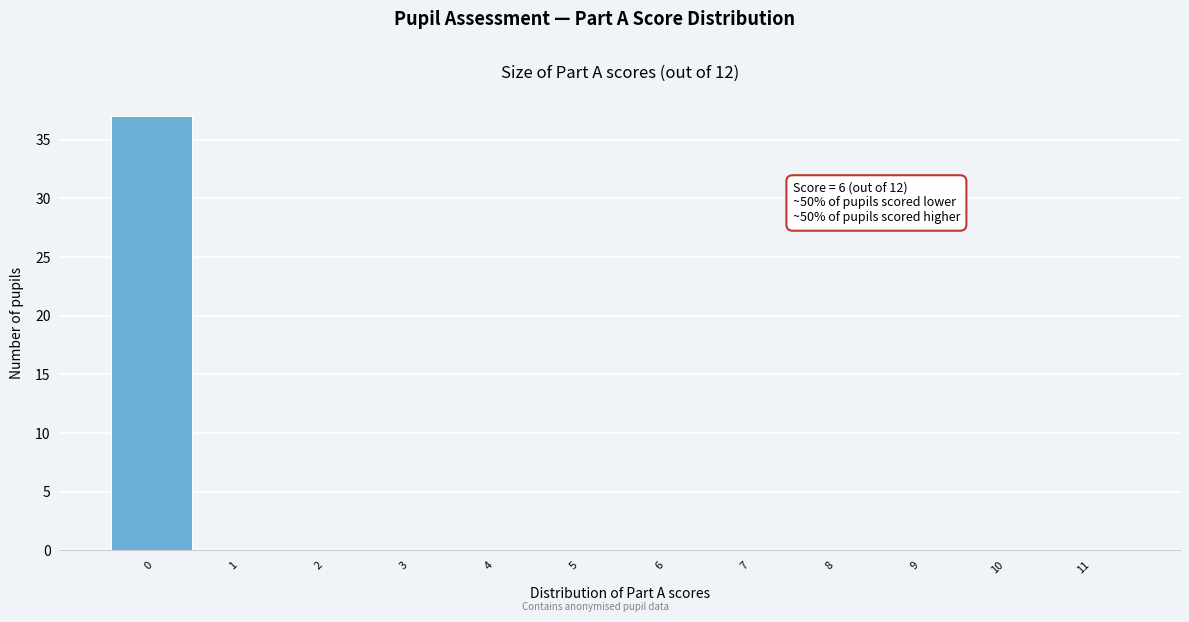

The chart shows a value of 53 at 0. True or false?

False